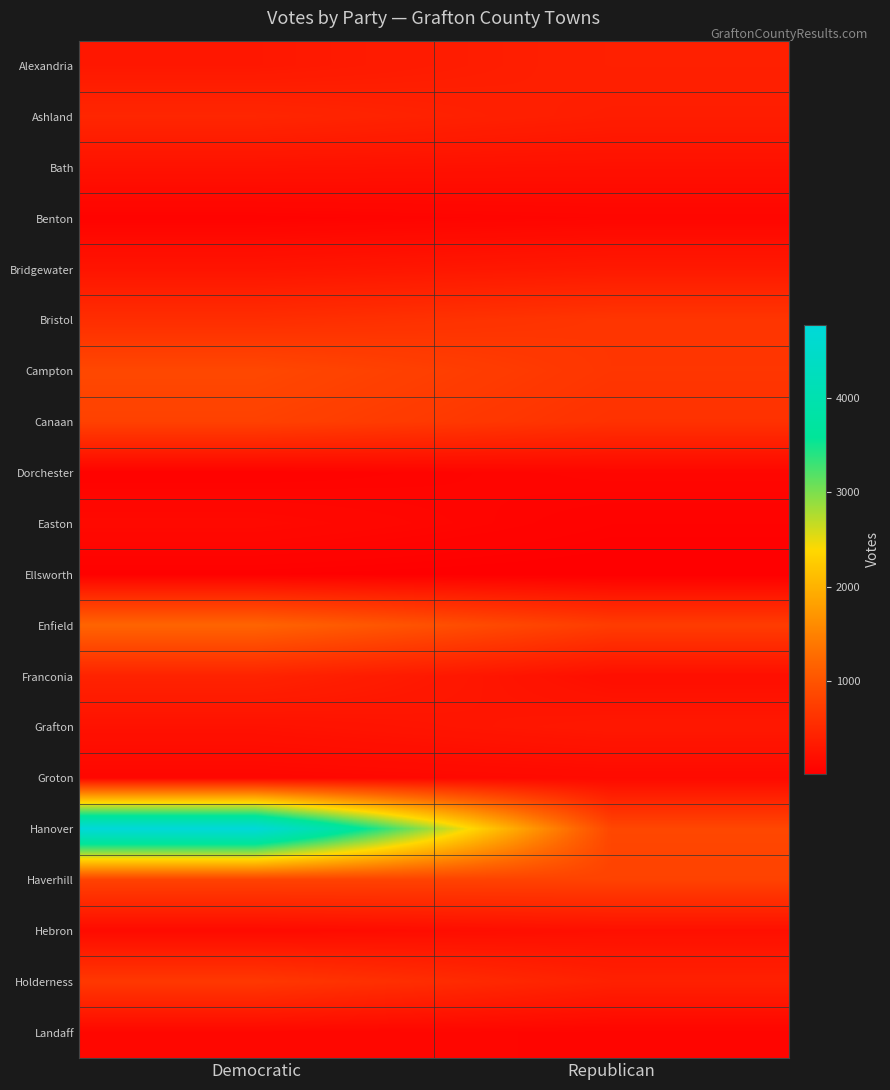

Reading left to right, list all the values displayed in this chart.

Alexandria: Democratic=302	Republican=398
Ashland: Democratic=464	Republican=362
Bath: Democratic=233	Republican=216
Benton: Democratic=63	Republican=91
Bridgewater: Democratic=257	Republican=317
Bristol: Democratic=551	Republican=644
Campton: Democratic=854	Republican=648
Canaan: Democratic=781	Republican=599
Dorchester: Democratic=54	Republican=98
Easton: Democratic=136	Republican=54
Ellsworth: Democratic=35	Republican=16
Enfield: Democratic=1187	Republican=724
Franconia: Democratic=426	Republican=193
Grafton: Democratic=226	Republican=301
Groton: Democratic=106	Republican=144
Hanover: Democratic=4772	Republican=849
Haverhill: Democratic=788	Republican=792
Hebron: Democratic=144	Republican=208
Holderness: Democratic=673	Republican=403
Landaff: Democratic=111	Republican=83